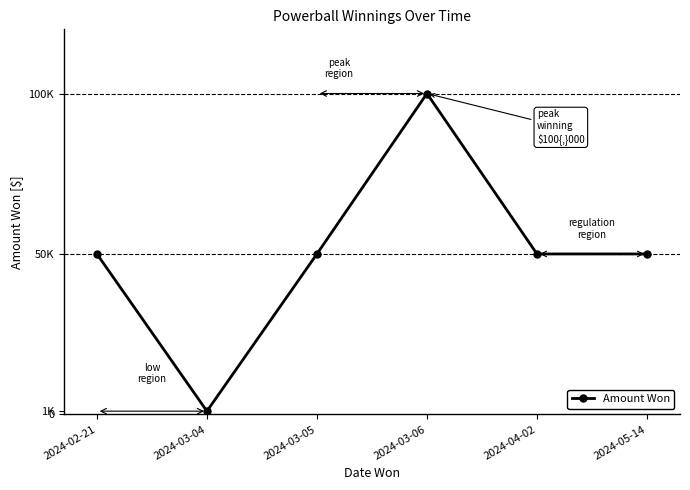

Read the value at 2024-02-21, to the nearest 100.

50000